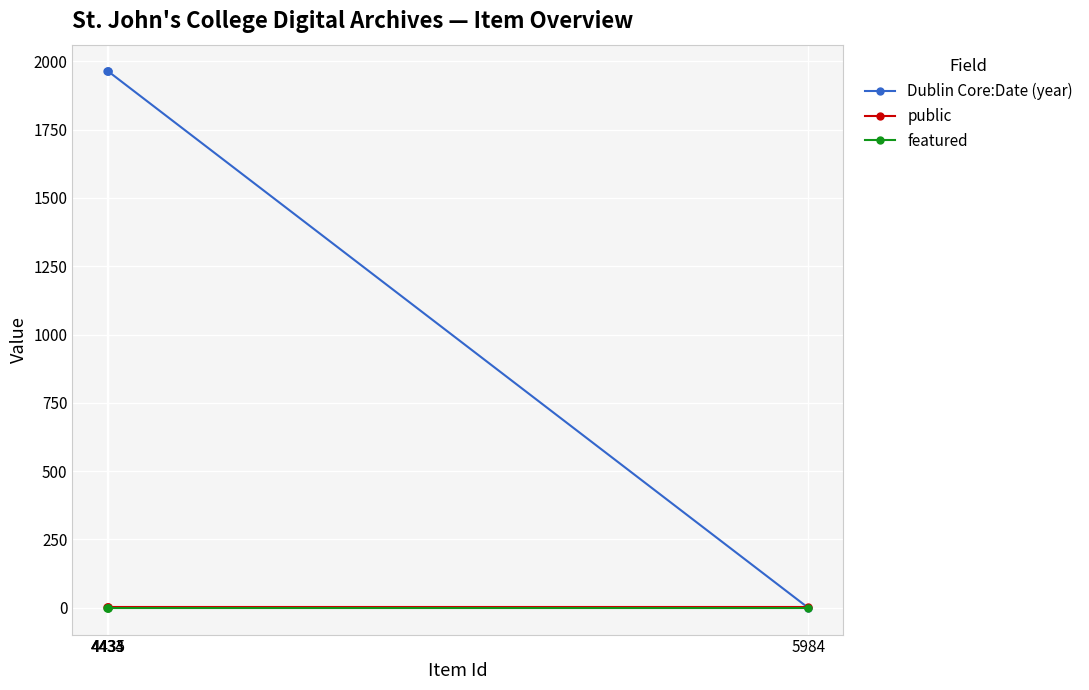

Does the chart display data point markers on the line(s)?

Yes